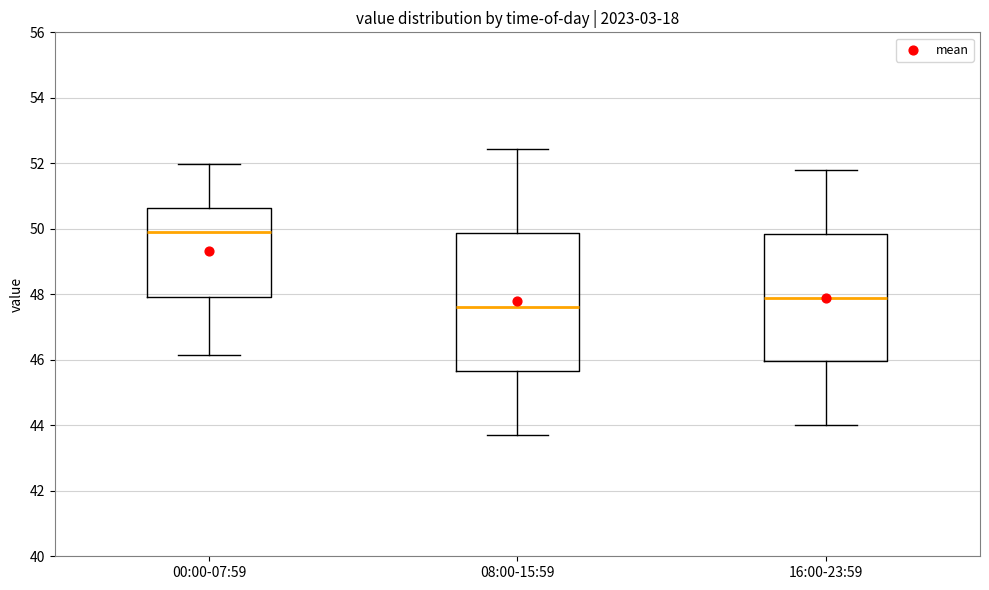

Where does the upper whisker of the box for 16:00-23:59 end on the y-axis? The values are not printed on the chart, so give them approximately, as read against the axis.

51.8